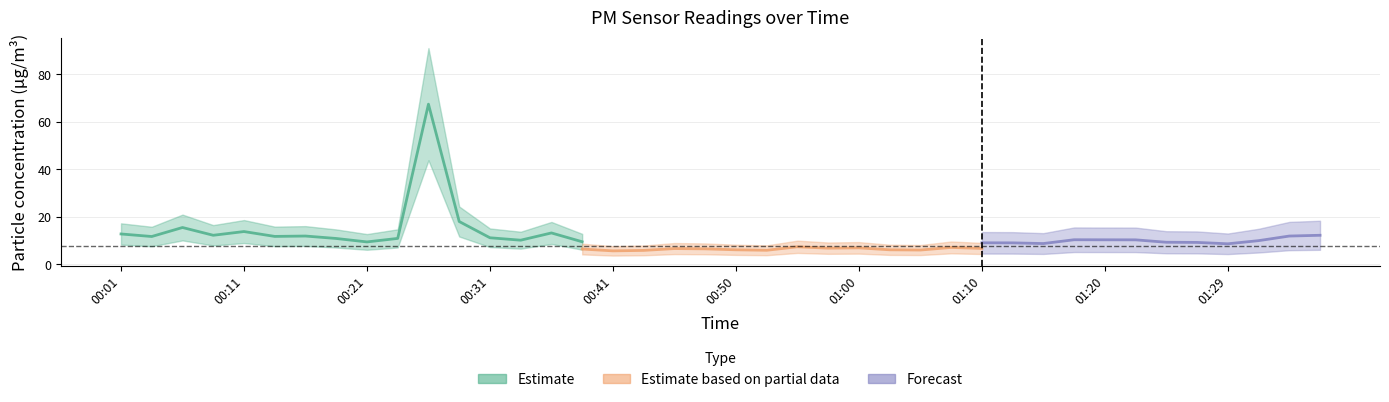

The value of P2 at 01:10 is 2.0. True or false?

False